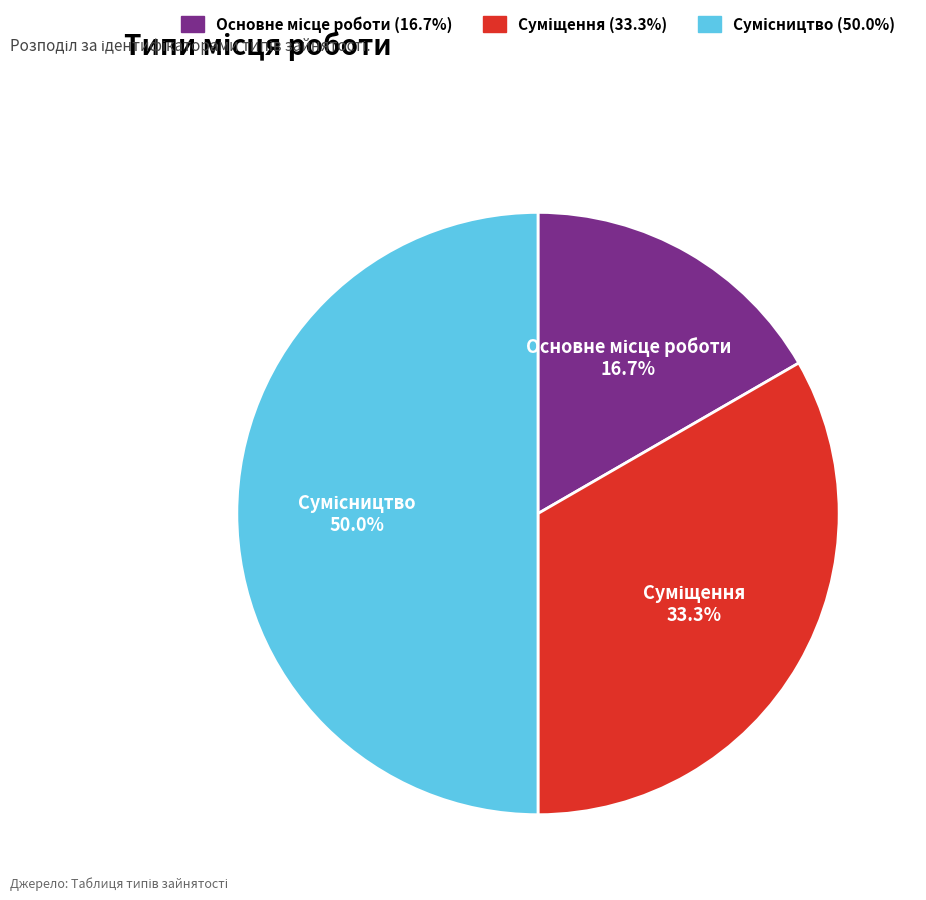

Is Суміщення the majority of the pie?

No